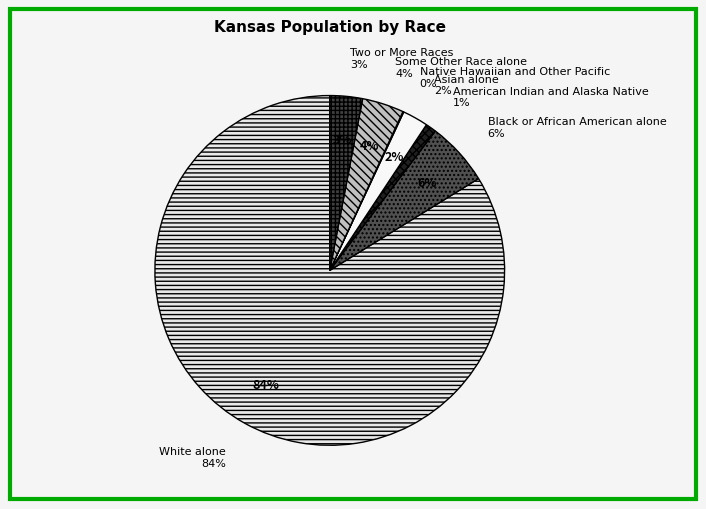

Count the number of slices in the pie.

7